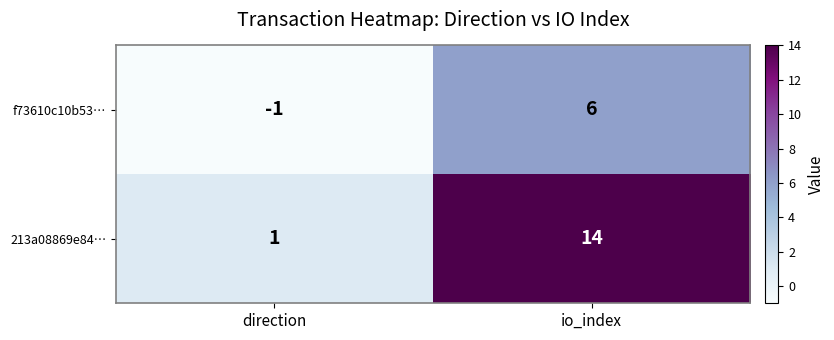

What is the sum of the 213a08869e84… values at io_index and direction?

15